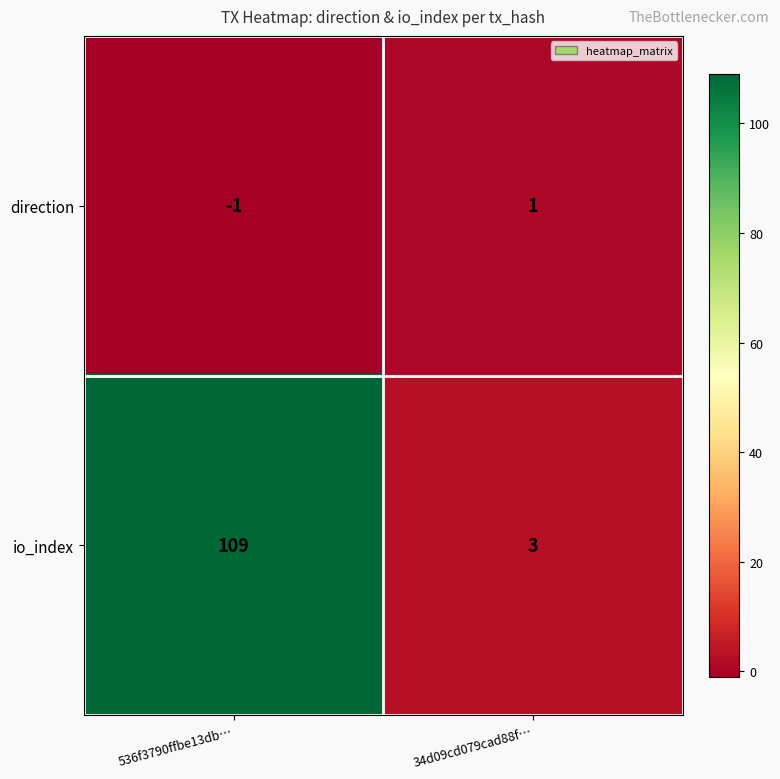

What is the difference between the highest and lowest values at 536f3790ffbe13db…?

110